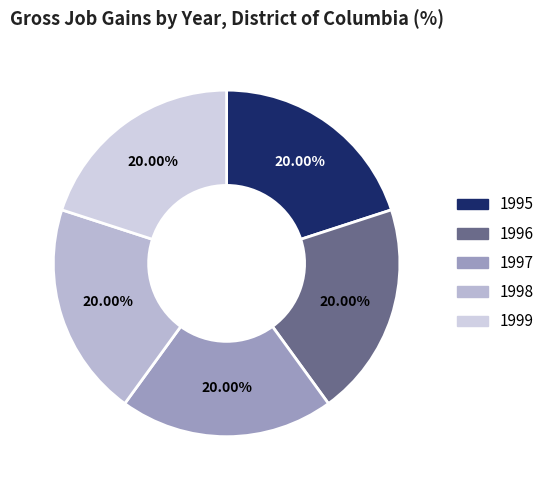

How many slices are in this pie chart?

5